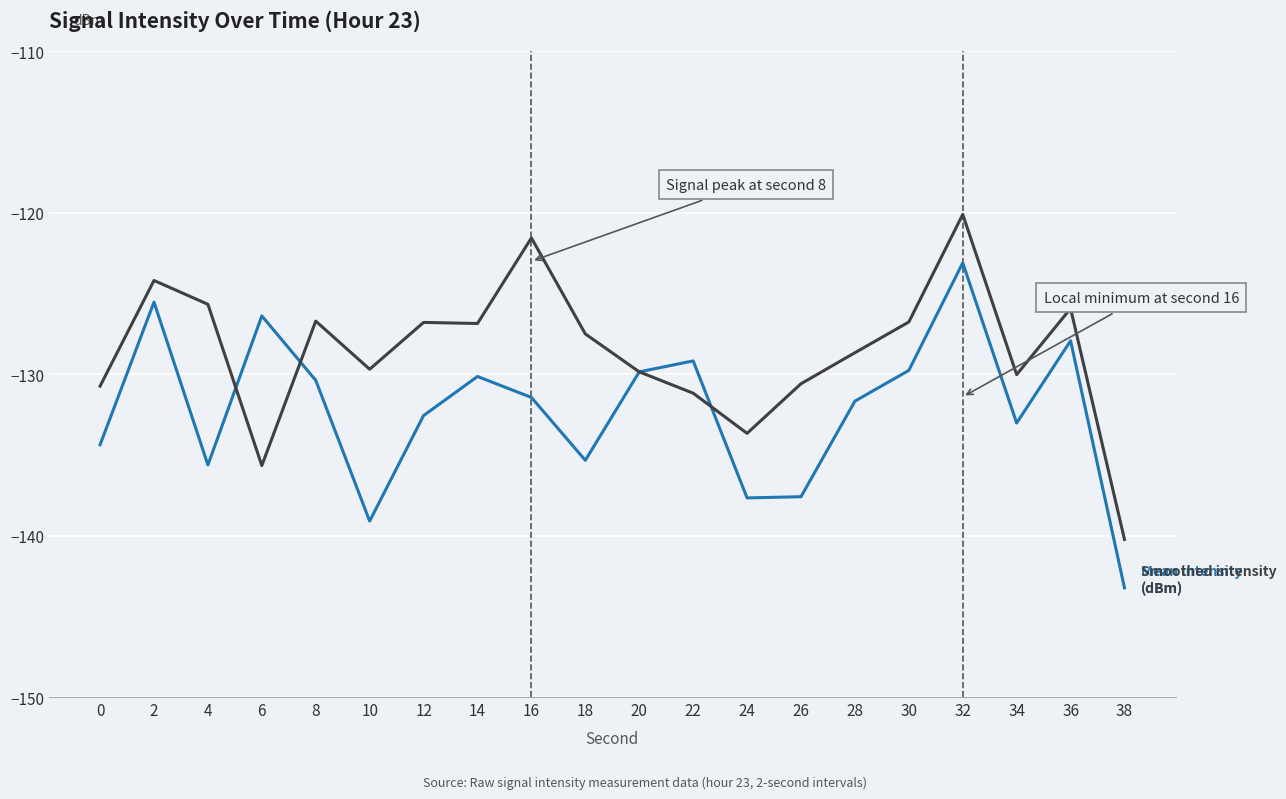

What is the total value across all series at 26?

-268.2